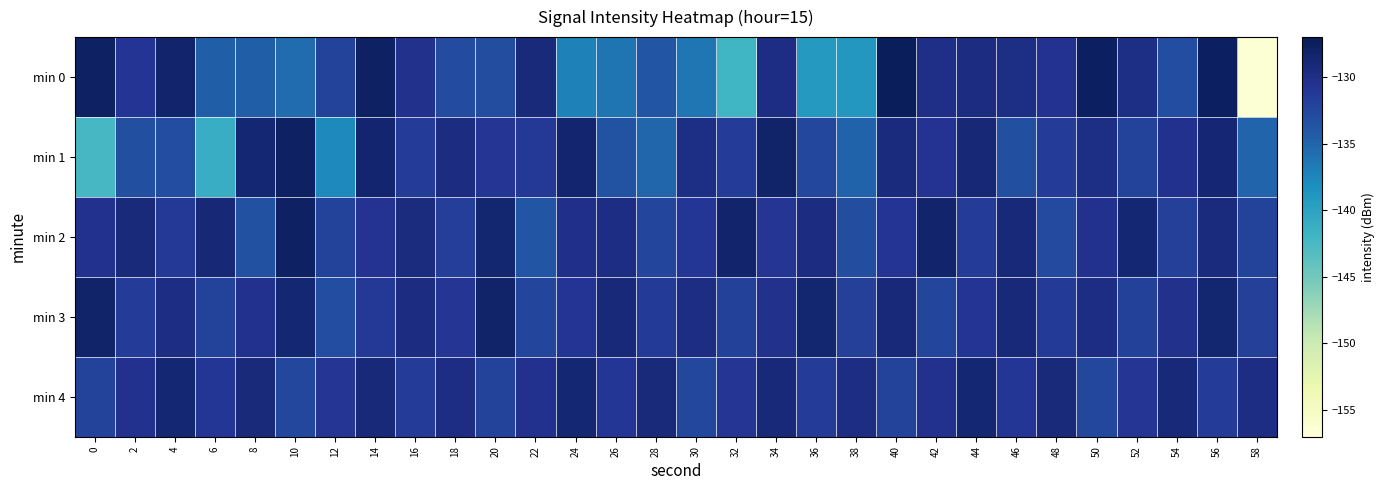

Which has a higher value, 6 or 10?

6